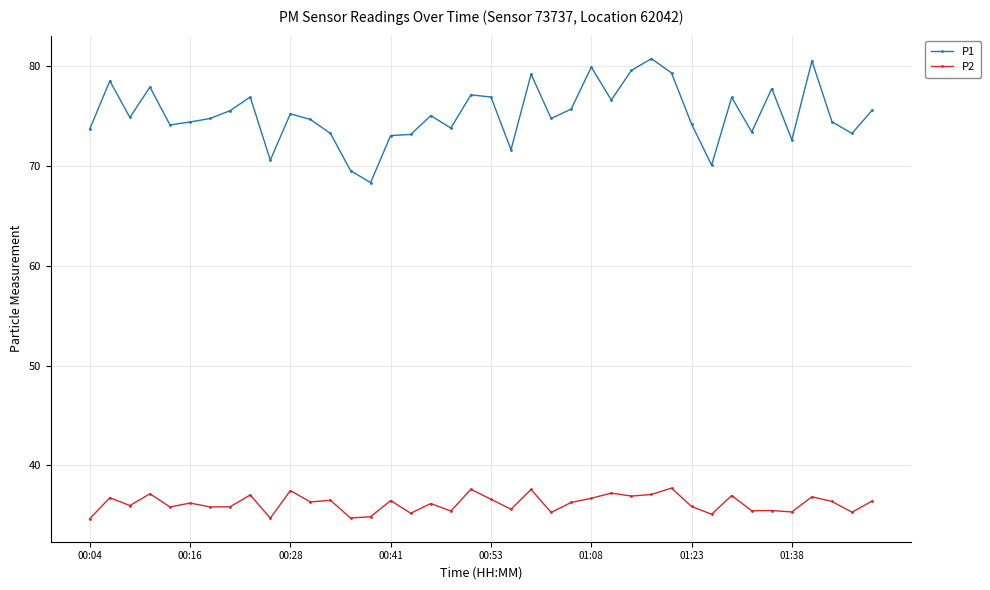

List the series in order of their peak value, highest first.

P1, P2